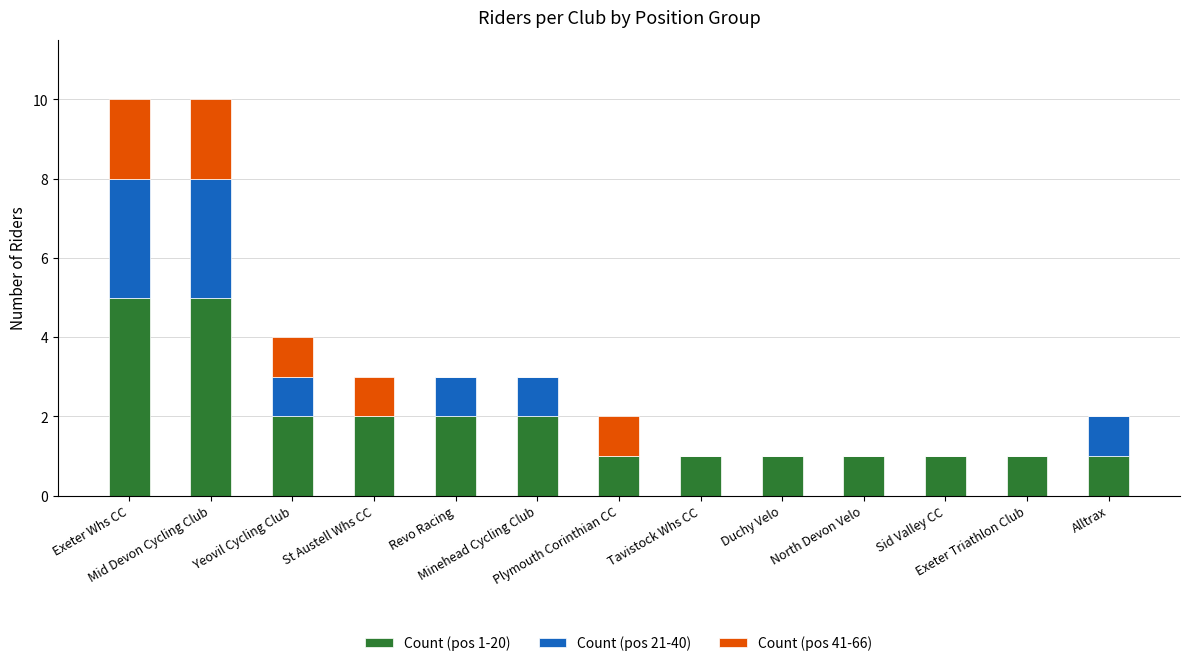

List the series in order of their peak value, highest first.

Count (pos 1-20), Count (pos 21-40), Count (pos 41-66)